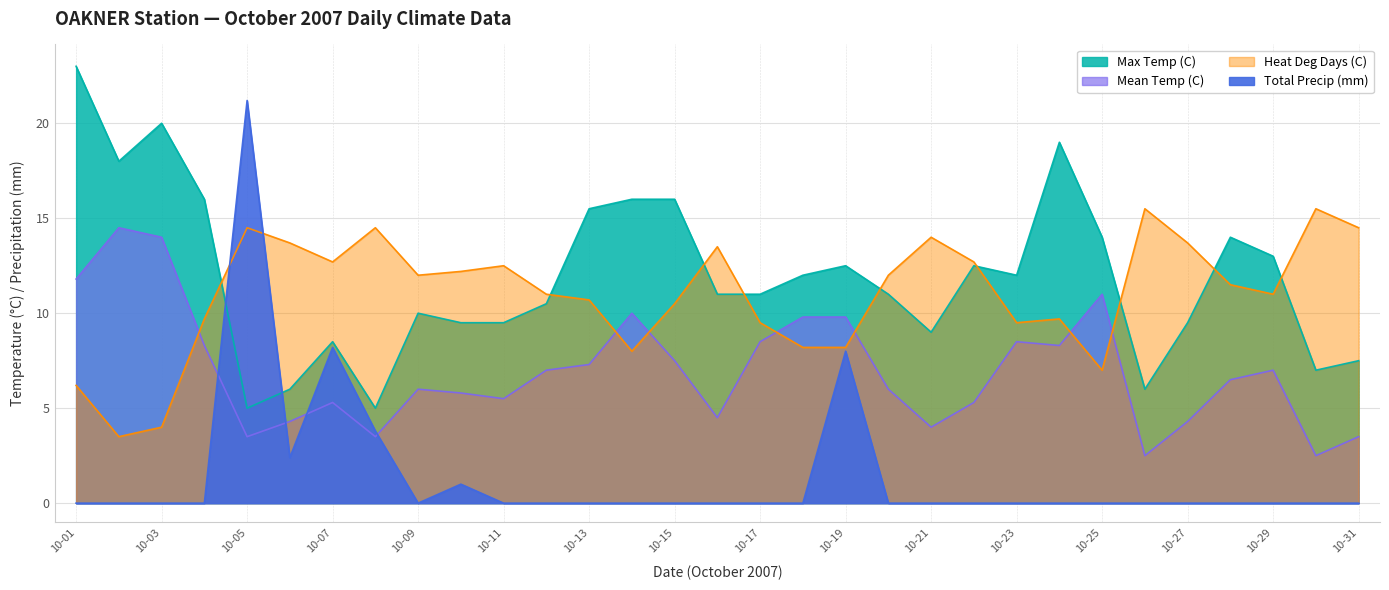

Where is the first local minimum for Heat Deg Days (C)?

10-02